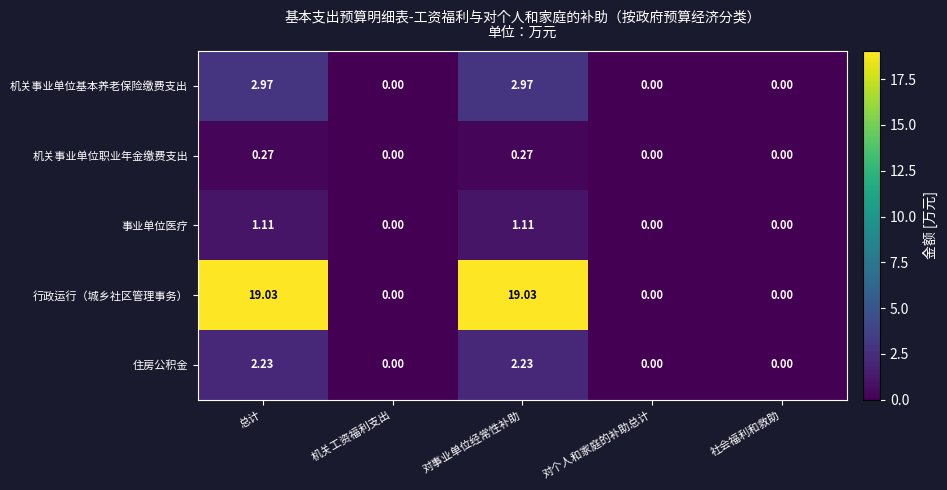

Which series has the widest spread of values?

行政运行（城乡社区管理事务）